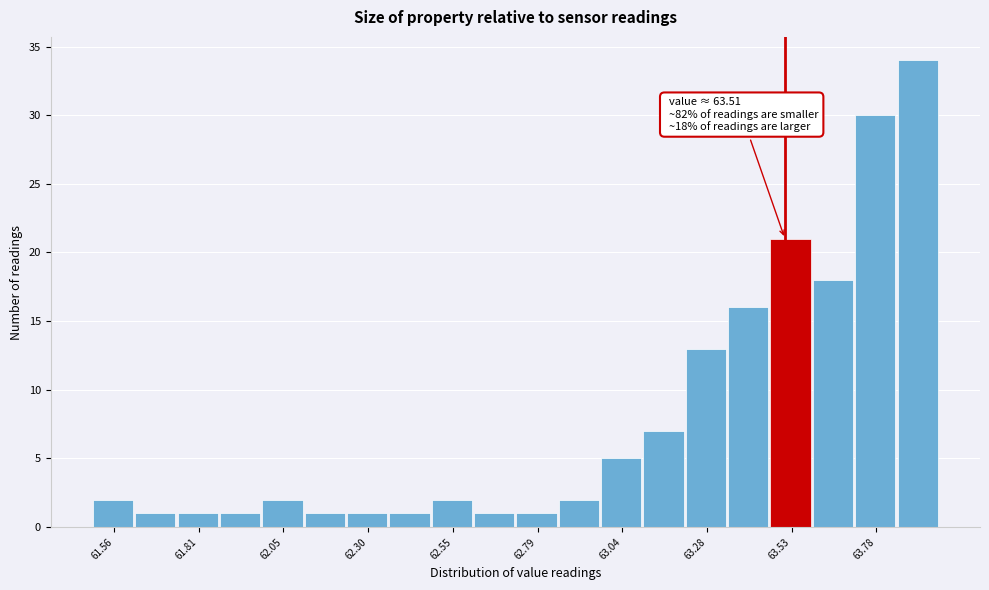

Read against the x-axis, roughly where is the centre of the tallest bar?

63.90